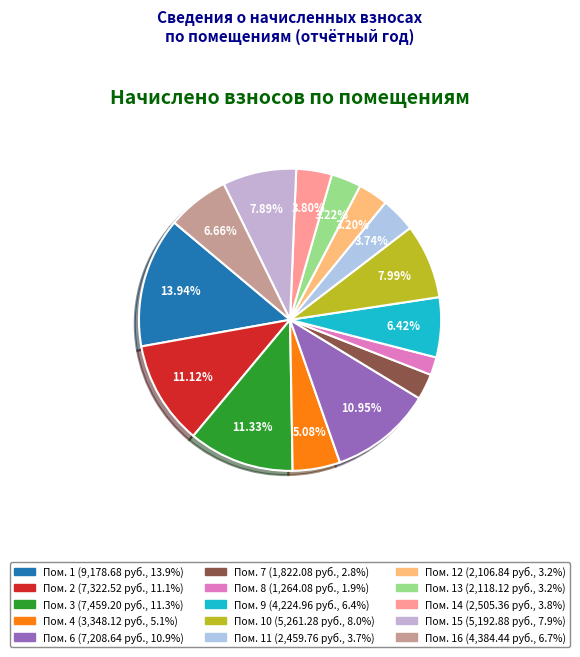

Is there a majority slice in this chart?

No